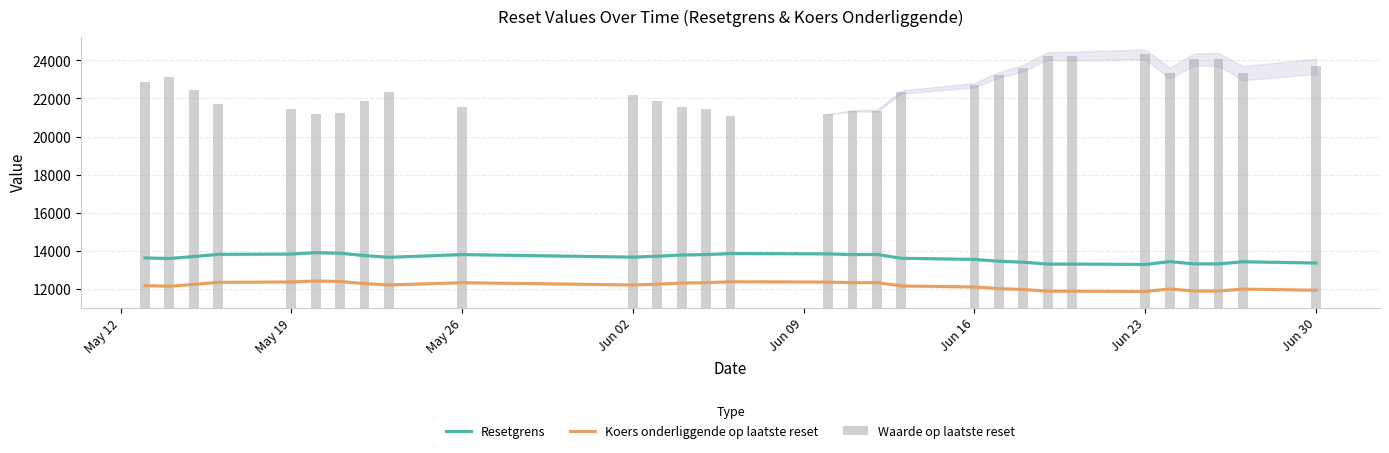

What is the maximum value for Resetgrens?

13897.0